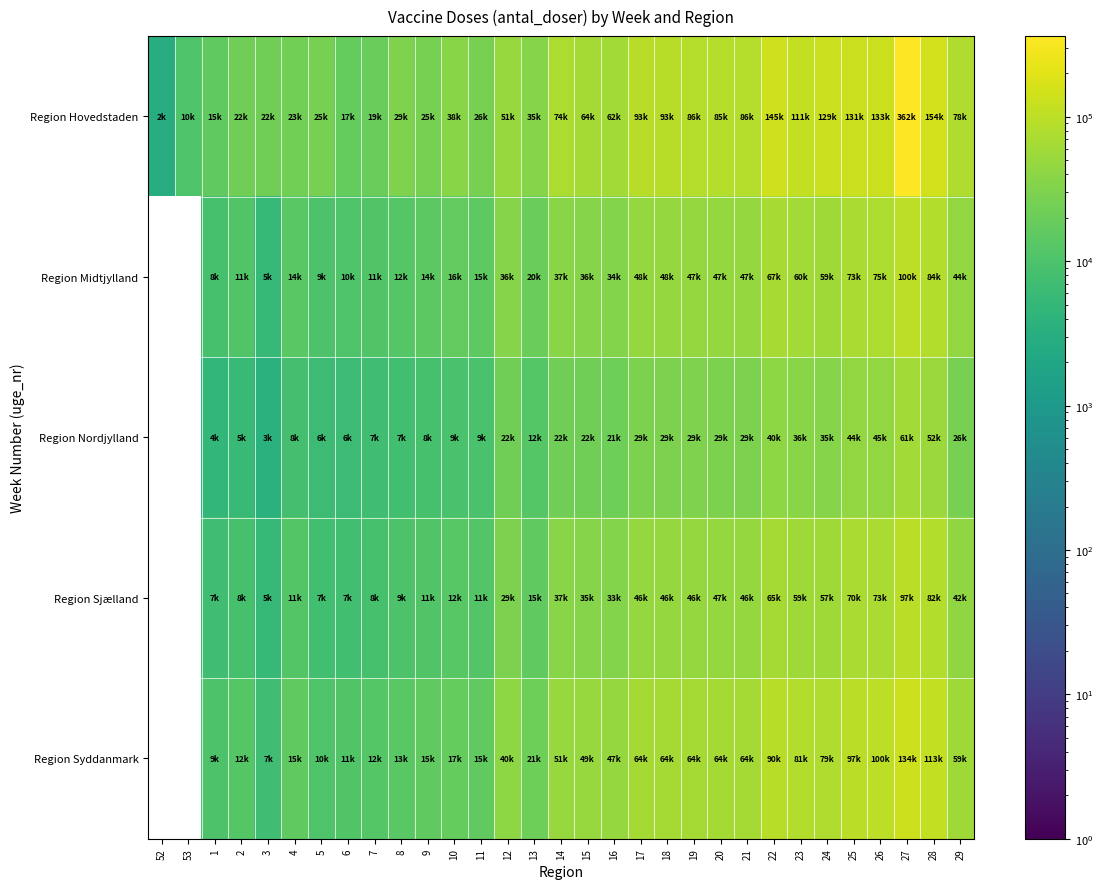

At which category is the sum across all series the highest?

27